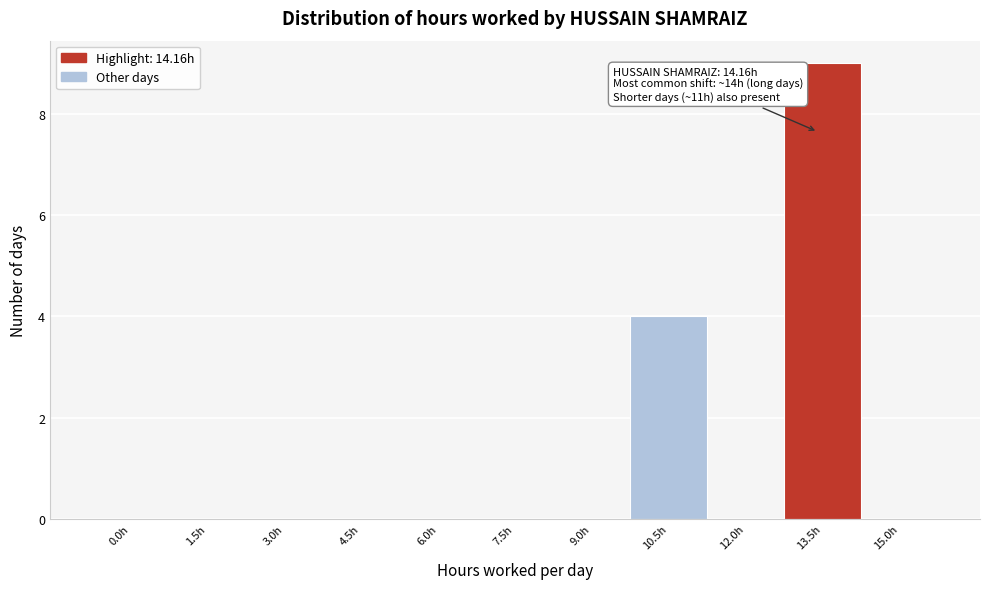

Reading left to right, extract all data points from this chart.

0.0h=0	1.5h=0	3.0h=0	4.5h=0	6.0h=0	7.5h=0	9.0h=0	10.5h=4	12.0h=0	13.5h=9	15.0h=0